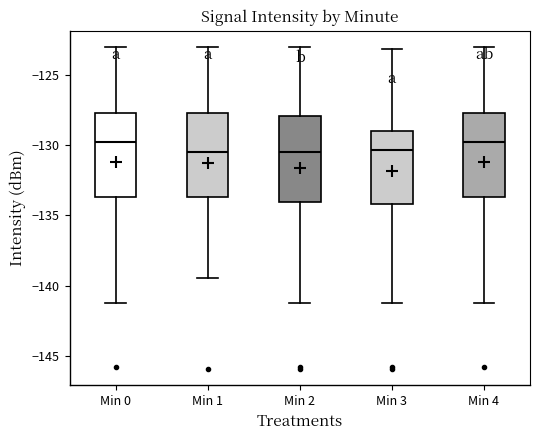

Reading left to right, transcribe this box plot: for each box, give where its median line is, the range the box spans, and where its two whiskers end, as read against the y-axis. The values are not printed on the chart, so give them approximately, as read against the axis.

Min 0: median -130.0, box -133.5 to -127.5, whiskers -141.5 to -123.0
Min 1: median -130.5, box -133.5 to -127.5, whiskers -139.5 to -123.0
Min 2: median -130.5, box -134.0 to -128.0, whiskers -141.5 to -123.0
Min 3: median -130.5, box -134.0 to -129.0, whiskers -141.5 to -123.0
Min 4: median -130.0, box -133.5 to -127.5, whiskers -141.5 to -123.0